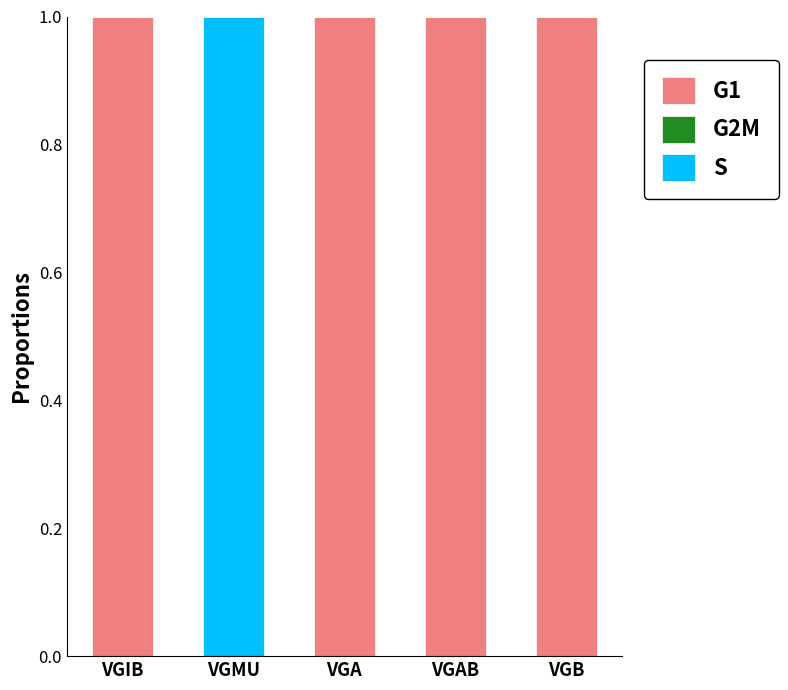

Reading left to right, what are the values for G1?

VGIB=1	VGMU=0	VGA=1	VGAB=1	VGB=1